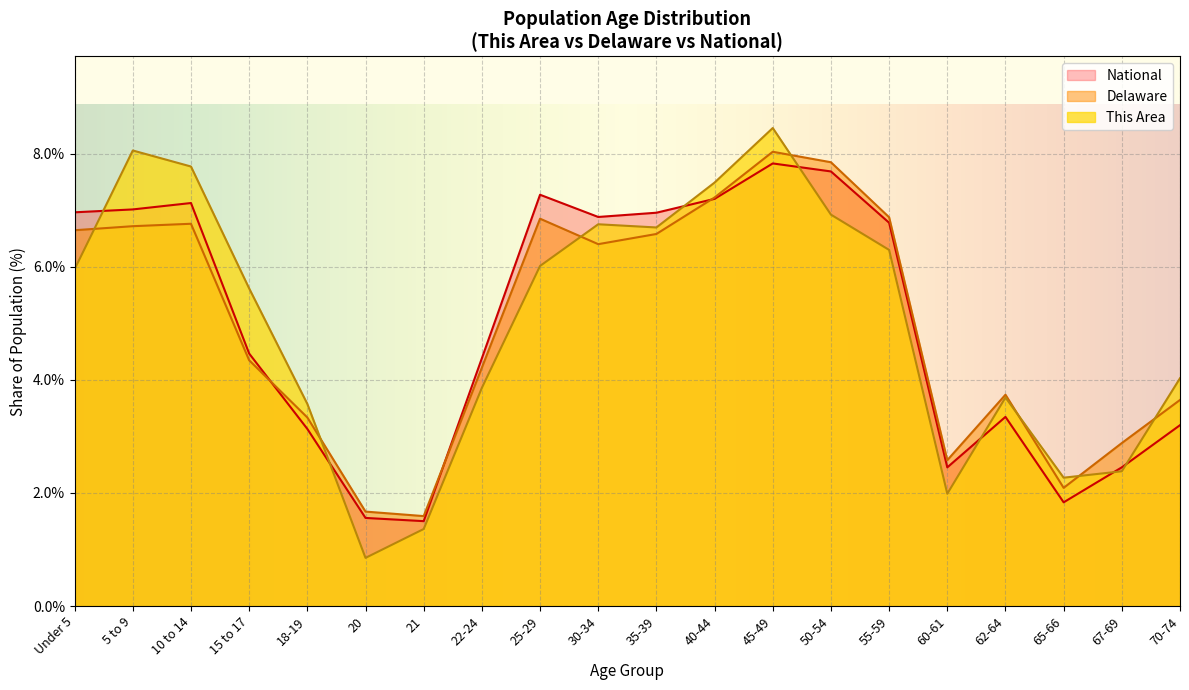

At how many categories does at least one series exceed 3?

15